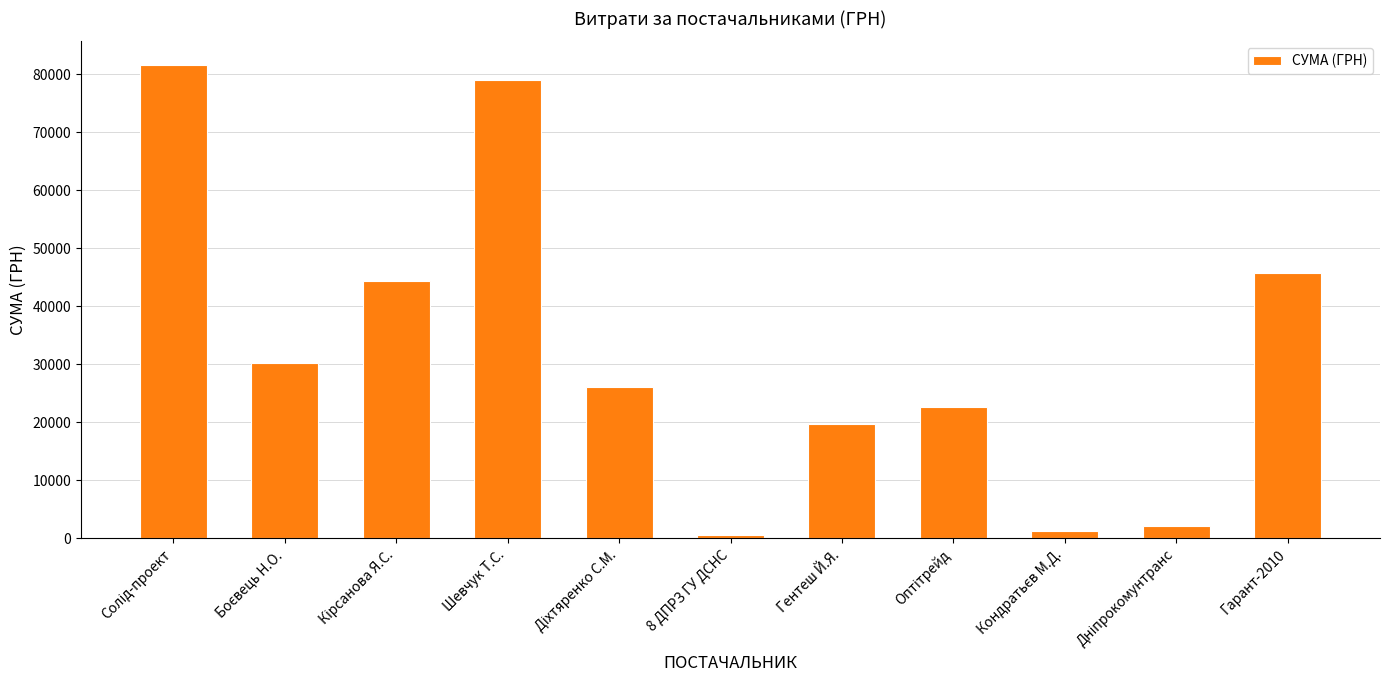

True or false: the data shows 29777.1 at Шевчук Т.С..

False